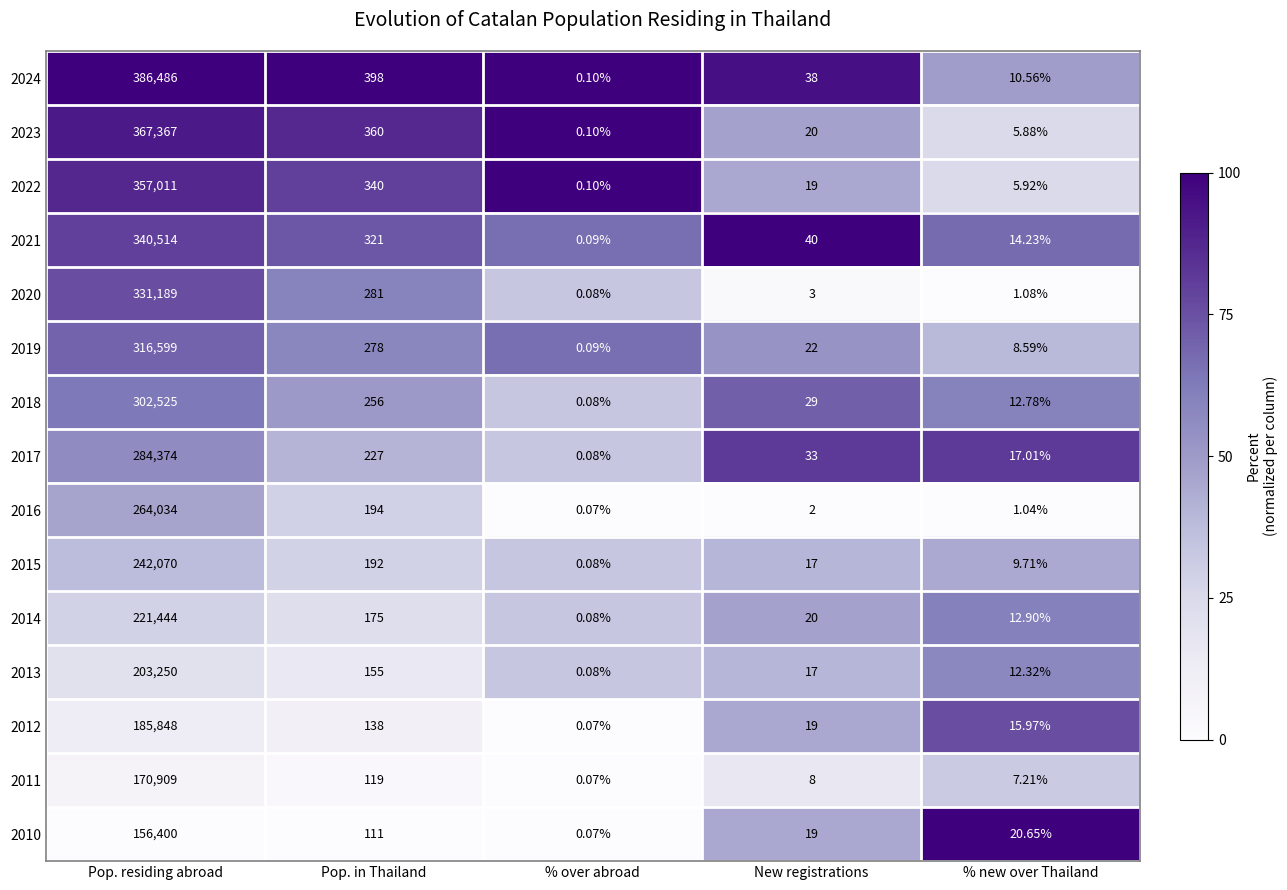

At which category is the sum across all series the highest?

Pop. residing abroad